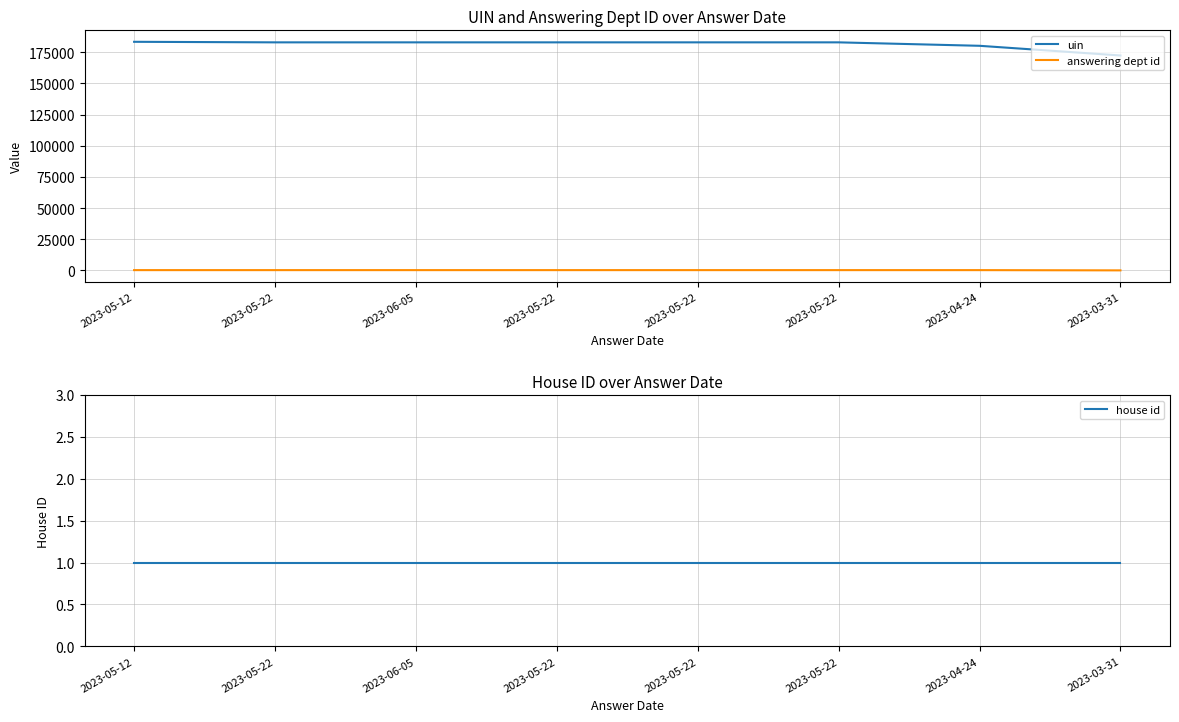

What is the difference between the maximum and minimum values in the uin series?

10982